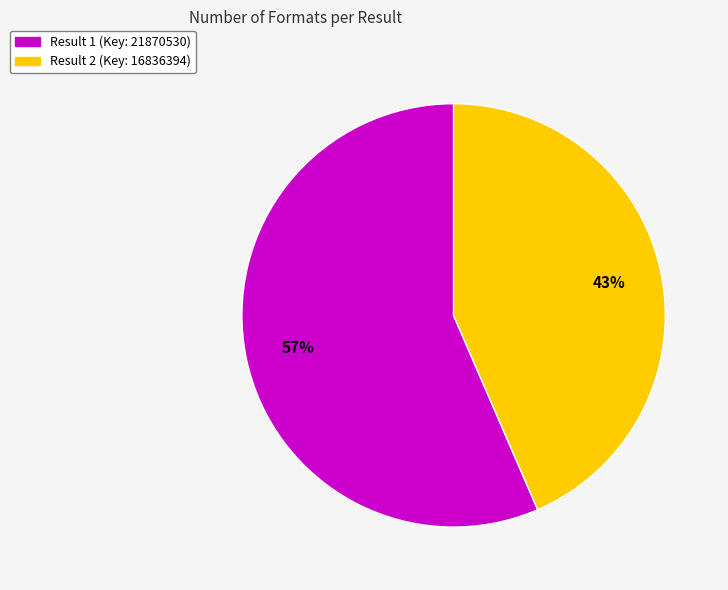

Combined, do Result 1 (Key: 21870530) and Result 2 (Key: 16836394) account for over 50%?

Yes